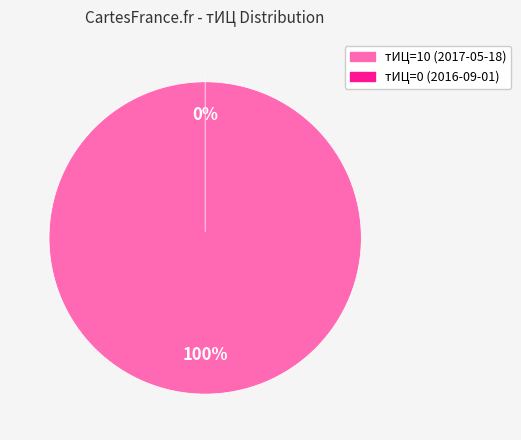

Is 10 the majority of the pie?

Yes